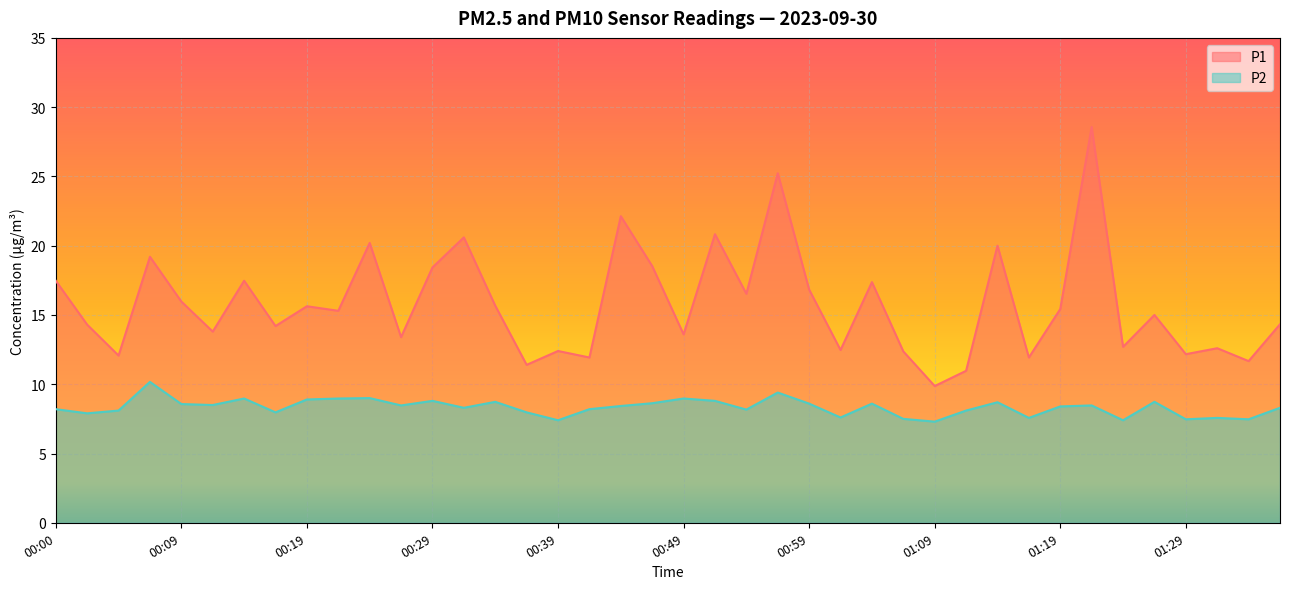

What is the difference between the highest and lowest values at 01:11?

2.9